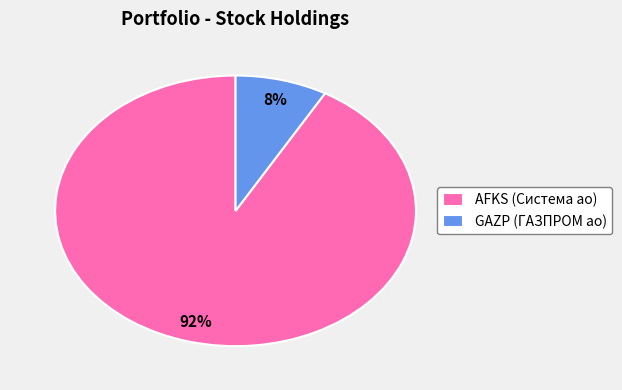

Which category has the smallest portion of the pie?

GAZP (ГАЗПРОМ ао)